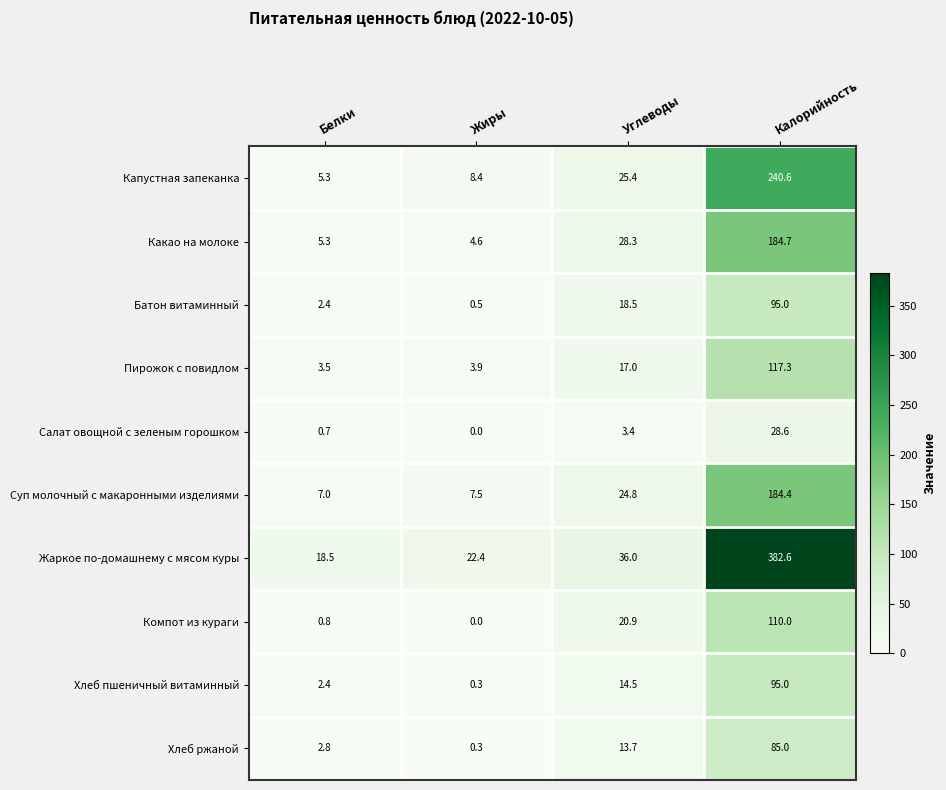

What is the average value of the Пирожок с повидлом series?

35.4